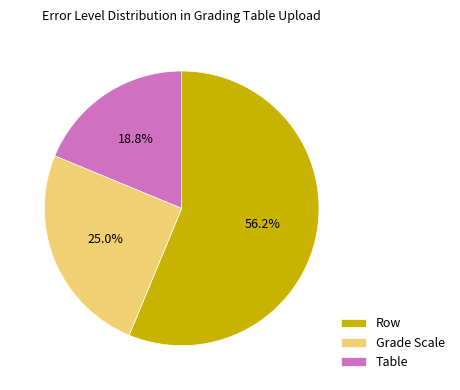

To the nearest percent, what percentage of the pie is Table?

19%